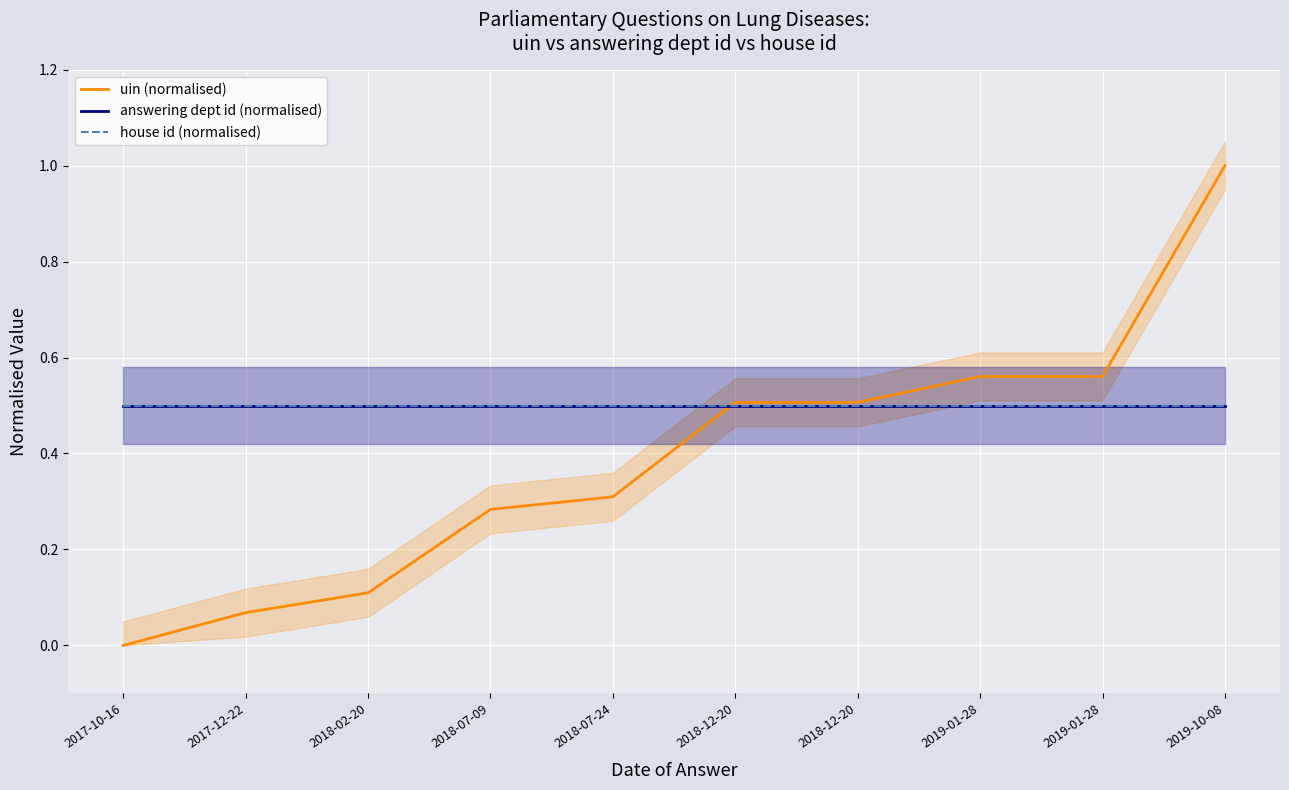

How many lines are shown in the chart?

3